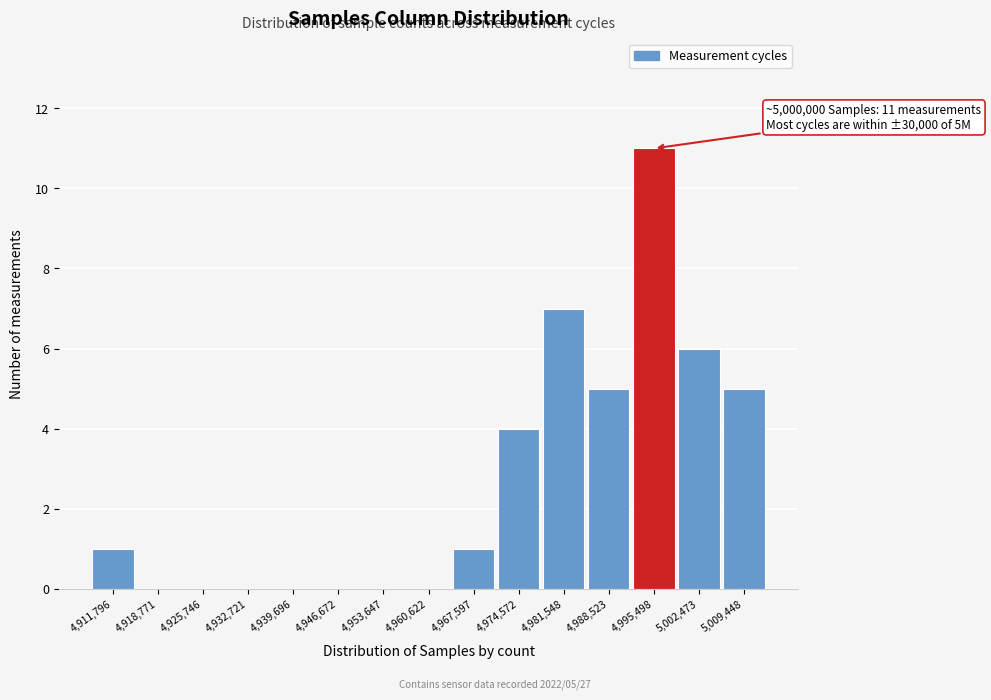

Reading left to right, what are all the values shown in this chart?

4,911,796=1	4,918,771=0	4,925,746=0	4,932,721=0	4,939,696=0	4,946,672=0	4,953,647=0	4,960,622=0	4,967,597=1	4,974,572=4	4,981,548=7	4,988,523=5	4,995,498=11	5,002,473=6	5,009,448=5